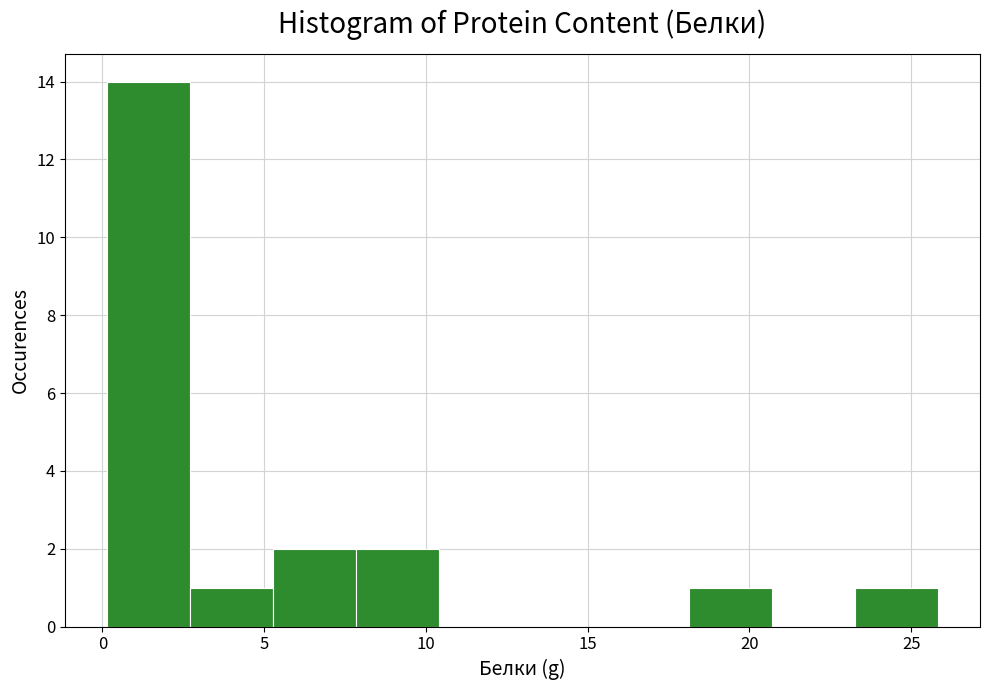

Reading left to right, transcribe this chart: for each bar, give the range it covers on the x-axis and its height. Neither the bar edges nor the heights are printed on the chart, so give them approximately, as read against the axes.

0.0 to 2.5: 14
2.5 to 5.5: 1
5.5 to 8.0: 2
8.0 to 10.5: 2
10.5 to 13.0: 0
13.0 to 15.5: 0
15.5 to 18.0: 0
18.0 to 20.5: 1
20.5 to 23.5: 0
23.5 to 26.0: 1